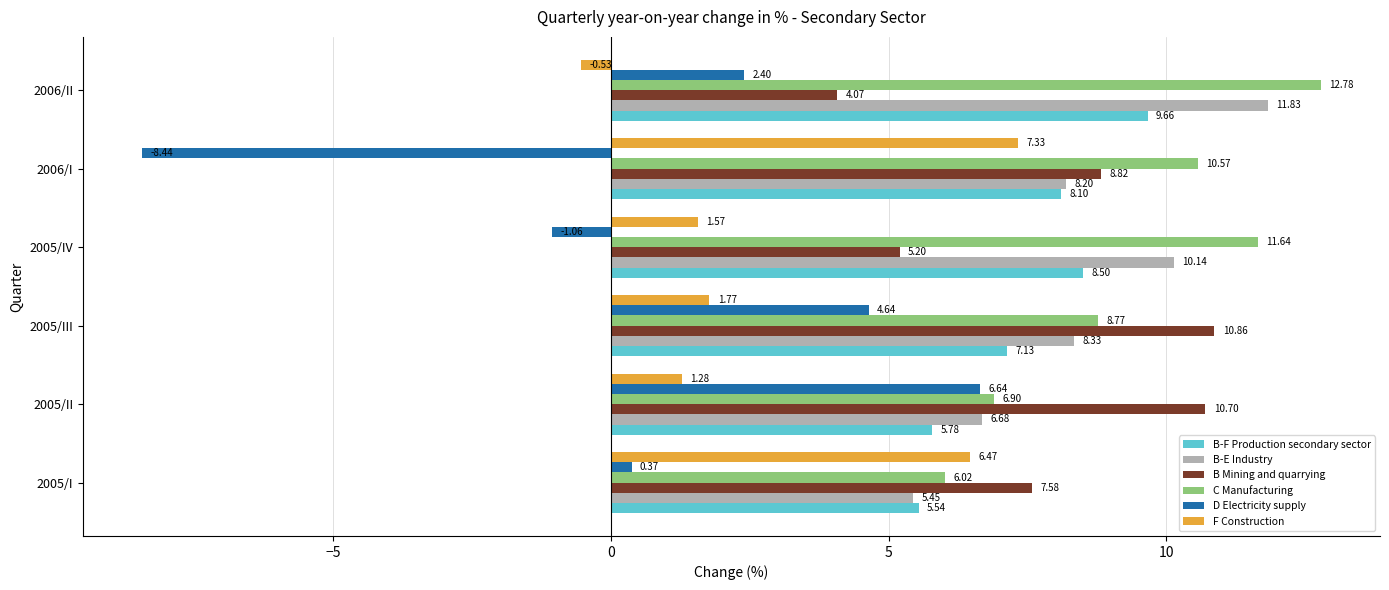

What is the greatest value displayed?

12.8